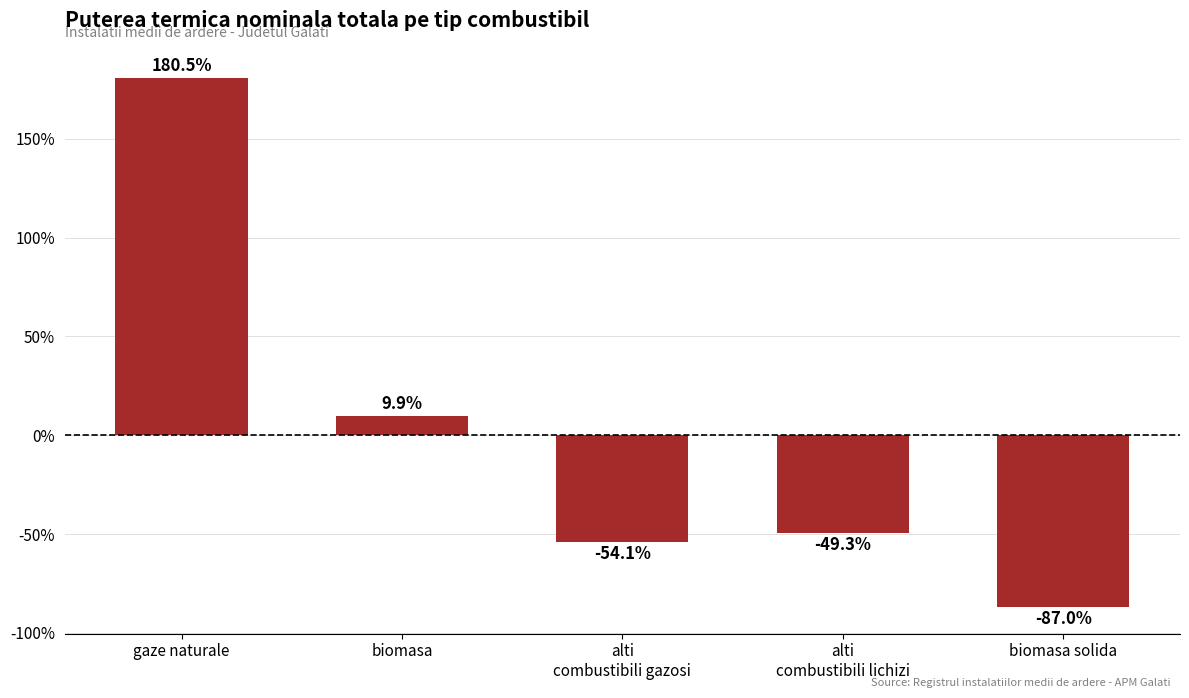

Reading left to right, extract all data points from this chart.

180.5	9.9	-54.1	-49.3	-87.0